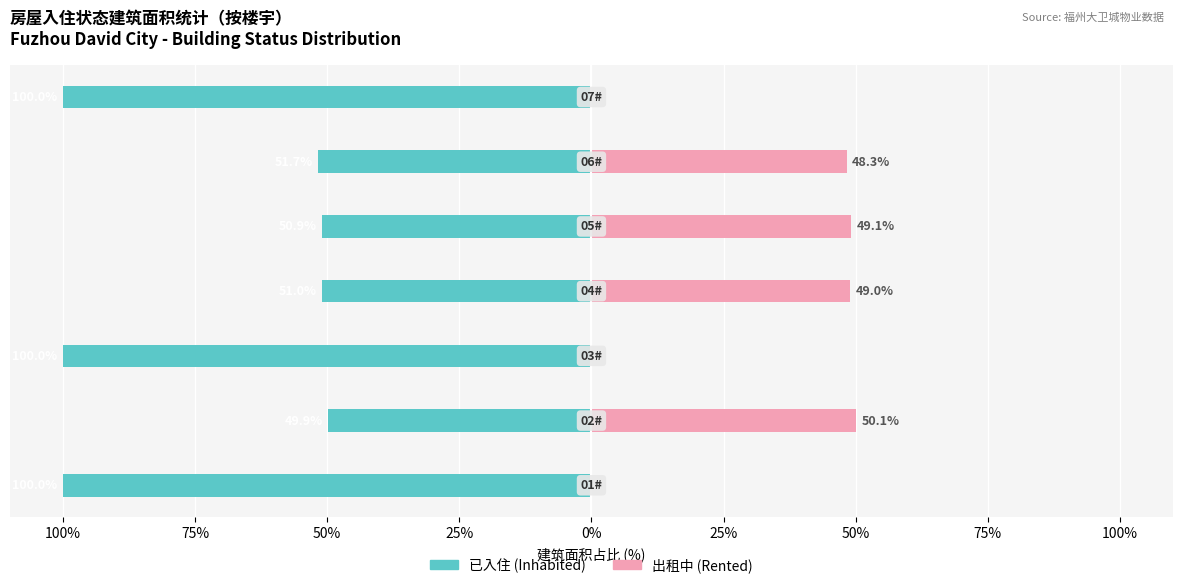

How many groups of bars are there?

7